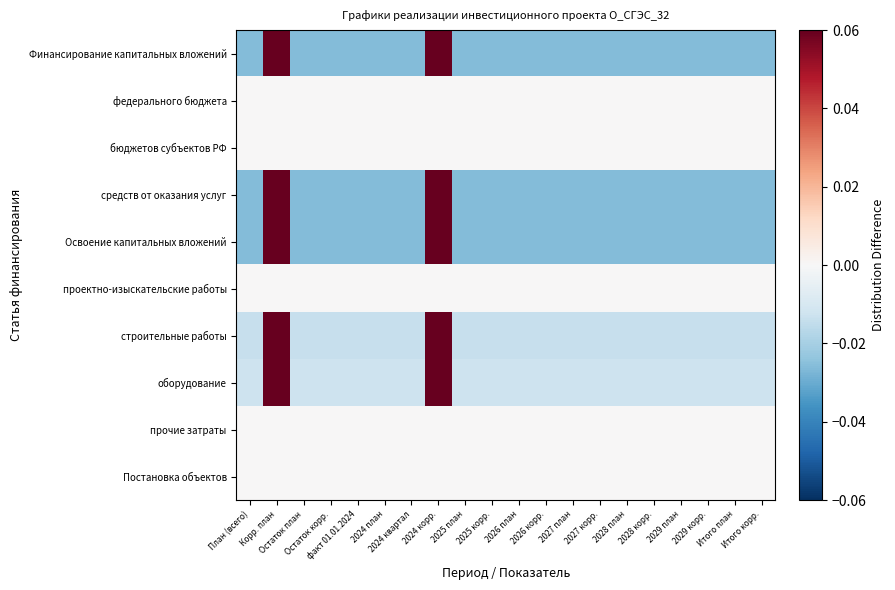

Reading left to right, transcribe all the data shown in this chart.

Финансирование капитальных вложений: План (всего)=-0.0	Корр. план=0.2	Остаток план=-0.0	Остаток корр.=-0.0	факт 01.01.2024=-0.0	2024 план=-0.0	2024 квартал=-0.0	2024 корр.=0.2	2025 план=-0.0	2025 корр.=-0.0	2026 план=-0.0	2026 корр.=-0.0	2027 план=-0.0	2027 корр.=-0.0	2028 план=-0.0	2028 корр.=-0.0	2029 план=-0.0	2029 корр.=-0.0	Итого план=-0.0	Итого корр.=-0.0
федерального бюджета: План (всего)=0.0	Корр. план=0.0	Остаток план=0.0	Остаток корр.=0.0	факт 01.01.2024=0.0	2024 план=0.0	2024 квартал=0.0	2024 корр.=0.0	2025 план=0.0	2025 корр.=0.0	2026 план=0.0	2026 корр.=0.0	2027 план=0.0	2027 корр.=0.0	2028 план=0.0	2028 корр.=0.0	2029 план=0.0	2029 корр.=0.0	Итого план=0.0	Итого корр.=0.0
бюджетов субъектов РФ: План (всего)=0.0	Корр. план=0.0	Остаток план=0.0	Остаток корр.=0.0	факт 01.01.2024=0.0	2024 план=0.0	2024 квартал=0.0	2024 корр.=0.0	2025 план=0.0	2025 корр.=0.0	2026 план=0.0	2026 корр.=0.0	2027 план=0.0	2027 корр.=0.0	2028 план=0.0	2028 корр.=0.0	2029 план=0.0	2029 корр.=0.0	Итого план=0.0	Итого корр.=0.0
средств от оказания услуг: План (всего)=-0.0	Корр. план=0.2	Остаток план=-0.0	Остаток корр.=-0.0	факт 01.01.2024=-0.0	2024 план=-0.0	2024 квартал=-0.0	2024 корр.=0.2	2025 план=-0.0	2025 корр.=-0.0	2026 план=-0.0	2026 корр.=-0.0	2027 план=-0.0	2027 корр.=-0.0	2028 план=-0.0	2028 корр.=-0.0	2029 план=-0.0	2029 корр.=-0.0	Итого план=-0.0	Итого корр.=-0.0
Освоение капитальных вложений: План (всего)=-0.0	Корр. план=0.2	Остаток план=-0.0	Остаток корр.=-0.0	факт 01.01.2024=-0.0	2024 план=-0.0	2024 квартал=-0.0	2024 корр.=0.2	2025 план=-0.0	2025 корр.=-0.0	2026 план=-0.0	2026 корр.=-0.0	2027 план=-0.0	2027 корр.=-0.0	2028 план=-0.0	2028 корр.=-0.0	2029 план=-0.0	2029 корр.=-0.0	Итого план=-0.0	Итого корр.=-0.0
проектно-изыскательские работы: План (всего)=0.0	Корр. план=0.0	Остаток план=0.0	Остаток корр.=0.0	факт 01.01.2024=0.0	2024 план=0.0	2024 квартал=0.0	2024 корр.=0.0	2025 план=0.0	2025 корр.=0.0	2026 план=0.0	2026 корр.=0.0	2027 план=0.0	2027 корр.=0.0	2028 план=0.0	2028 корр.=0.0	2029 план=0.0	2029 корр.=0.0	Итого план=0.0	Итого корр.=0.0
строительные работы: План (всего)=-0.0	Корр. план=0.1	Остаток план=-0.0	Остаток корр.=-0.0	факт 01.01.2024=-0.0	2024 план=-0.0	2024 квартал=-0.0	2024 корр.=0.1	2025 план=-0.0	2025 корр.=-0.0	2026 план=-0.0	2026 корр.=-0.0	2027 план=-0.0	2027 корр.=-0.0	2028 план=-0.0	2028 корр.=-0.0	2029 план=-0.0	2029 корр.=-0.0	Итого план=-0.0	Итого корр.=-0.0
оборудование: План (всего)=-0.0	Корр. план=0.1	Остаток план=-0.0	Остаток корр.=-0.0	факт 01.01.2024=-0.0	2024 план=-0.0	2024 квартал=-0.0	2024 корр.=0.1	2025 план=-0.0	2025 корр.=-0.0	2026 план=-0.0	2026 корр.=-0.0	2027 план=-0.0	2027 корр.=-0.0	2028 план=-0.0	2028 корр.=-0.0	2029 план=-0.0	2029 корр.=-0.0	Итого план=-0.0	Итого корр.=-0.0
прочие затраты: План (всего)=0.0	Корр. план=0.0	Остаток план=0.0	Остаток корр.=0.0	факт 01.01.2024=0.0	2024 план=0.0	2024 квартал=0.0	2024 корр.=0.0	2025 план=0.0	2025 корр.=0.0	2026 план=0.0	2026 корр.=0.0	2027 план=0.0	2027 корр.=0.0	2028 план=0.0	2028 корр.=0.0	2029 план=0.0	2029 корр.=0.0	Итого план=0.0	Итого корр.=0.0
Постановка объектов: План (всего)=0.0	Корр. план=0.0	Остаток план=0.0	Остаток корр.=0.0	факт 01.01.2024=0.0	2024 план=0.0	2024 квартал=0.0	2024 корр.=0.0	2025 план=0.0	2025 корр.=0.0	2026 план=0.0	2026 корр.=0.0	2027 план=0.0	2027 корр.=0.0	2028 план=0.0	2028 корр.=0.0	2029 план=0.0	2029 корр.=0.0	Итого план=0.0	Итого корр.=0.0